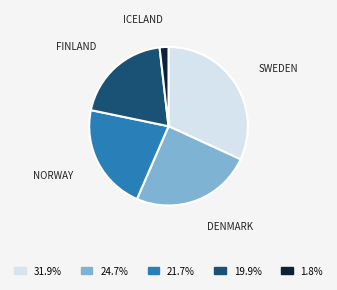

Is there a majority slice in this chart?

No